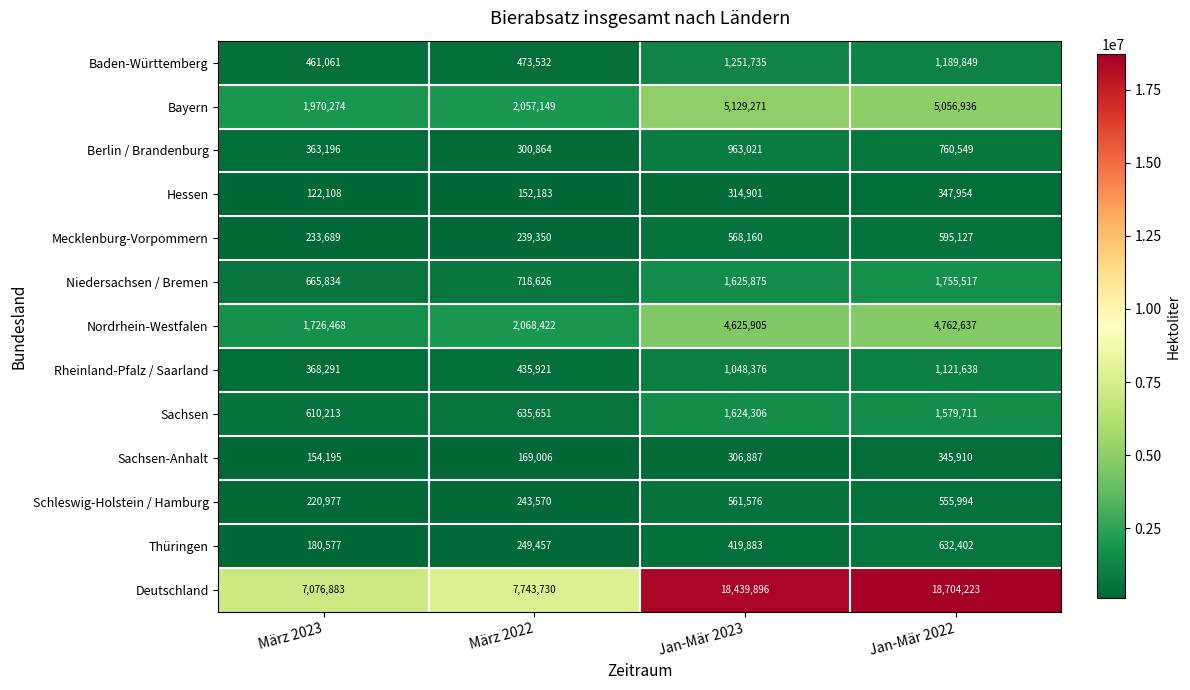

At which category does the chart reach its peak across all series?

Jan-Mär 2022